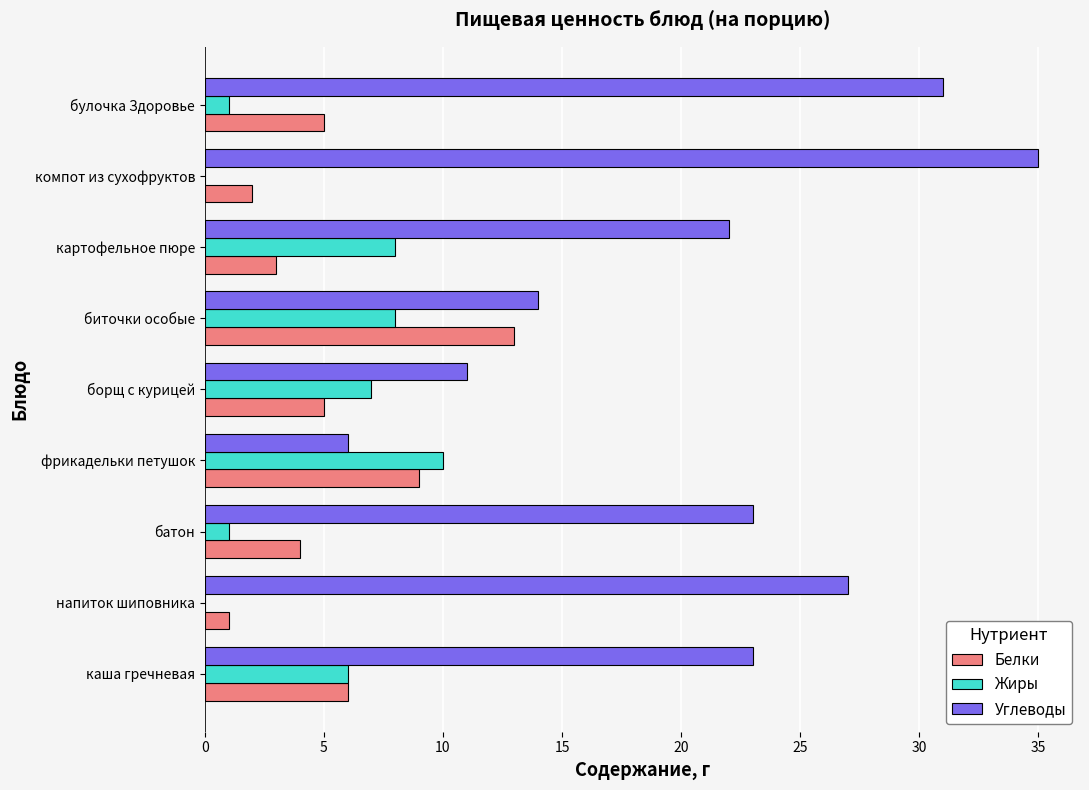

The value of Углеводы at компот из сухофруктов is 35. True or false?

True